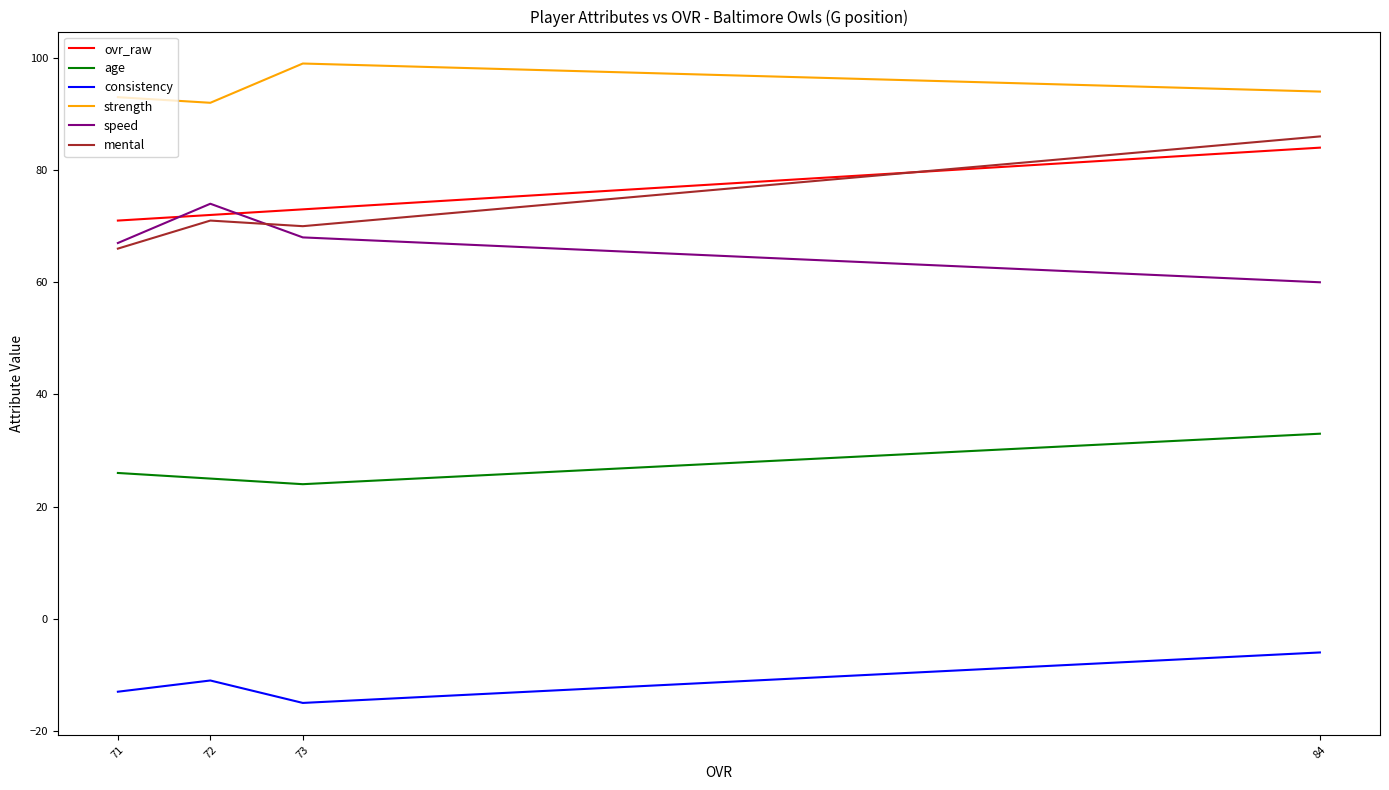

Does the chart have visible grid lines?

No